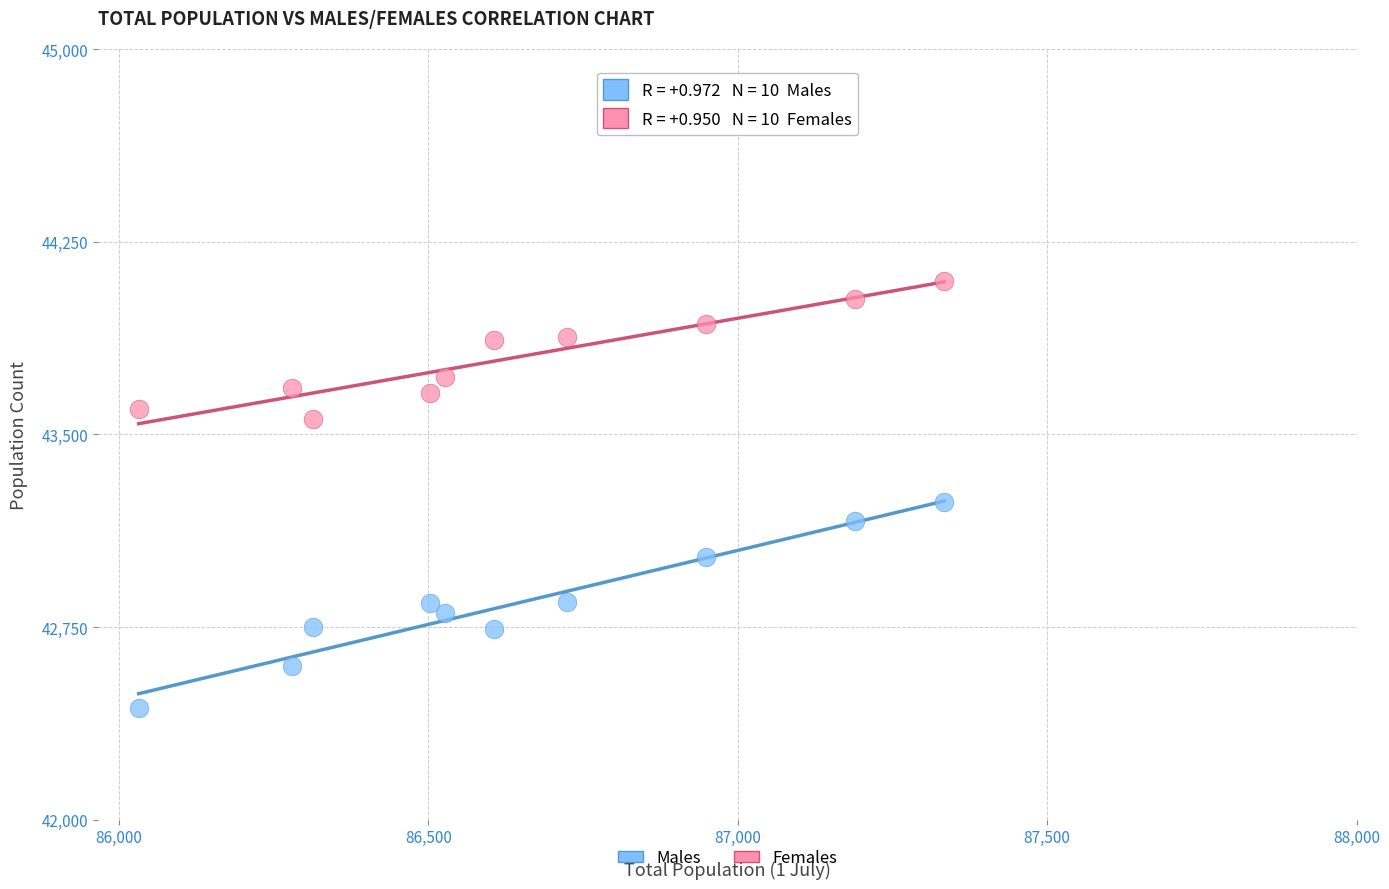

Across all data points, what is the range of Y values (max minus min)?

1662